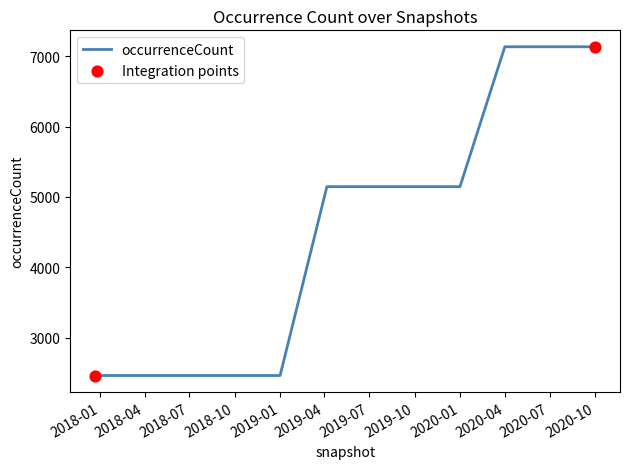

What is the difference between the maximum and minimum values?

4674